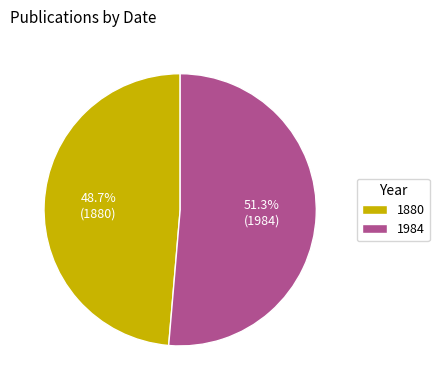

Which category accounts for the majority?

1984